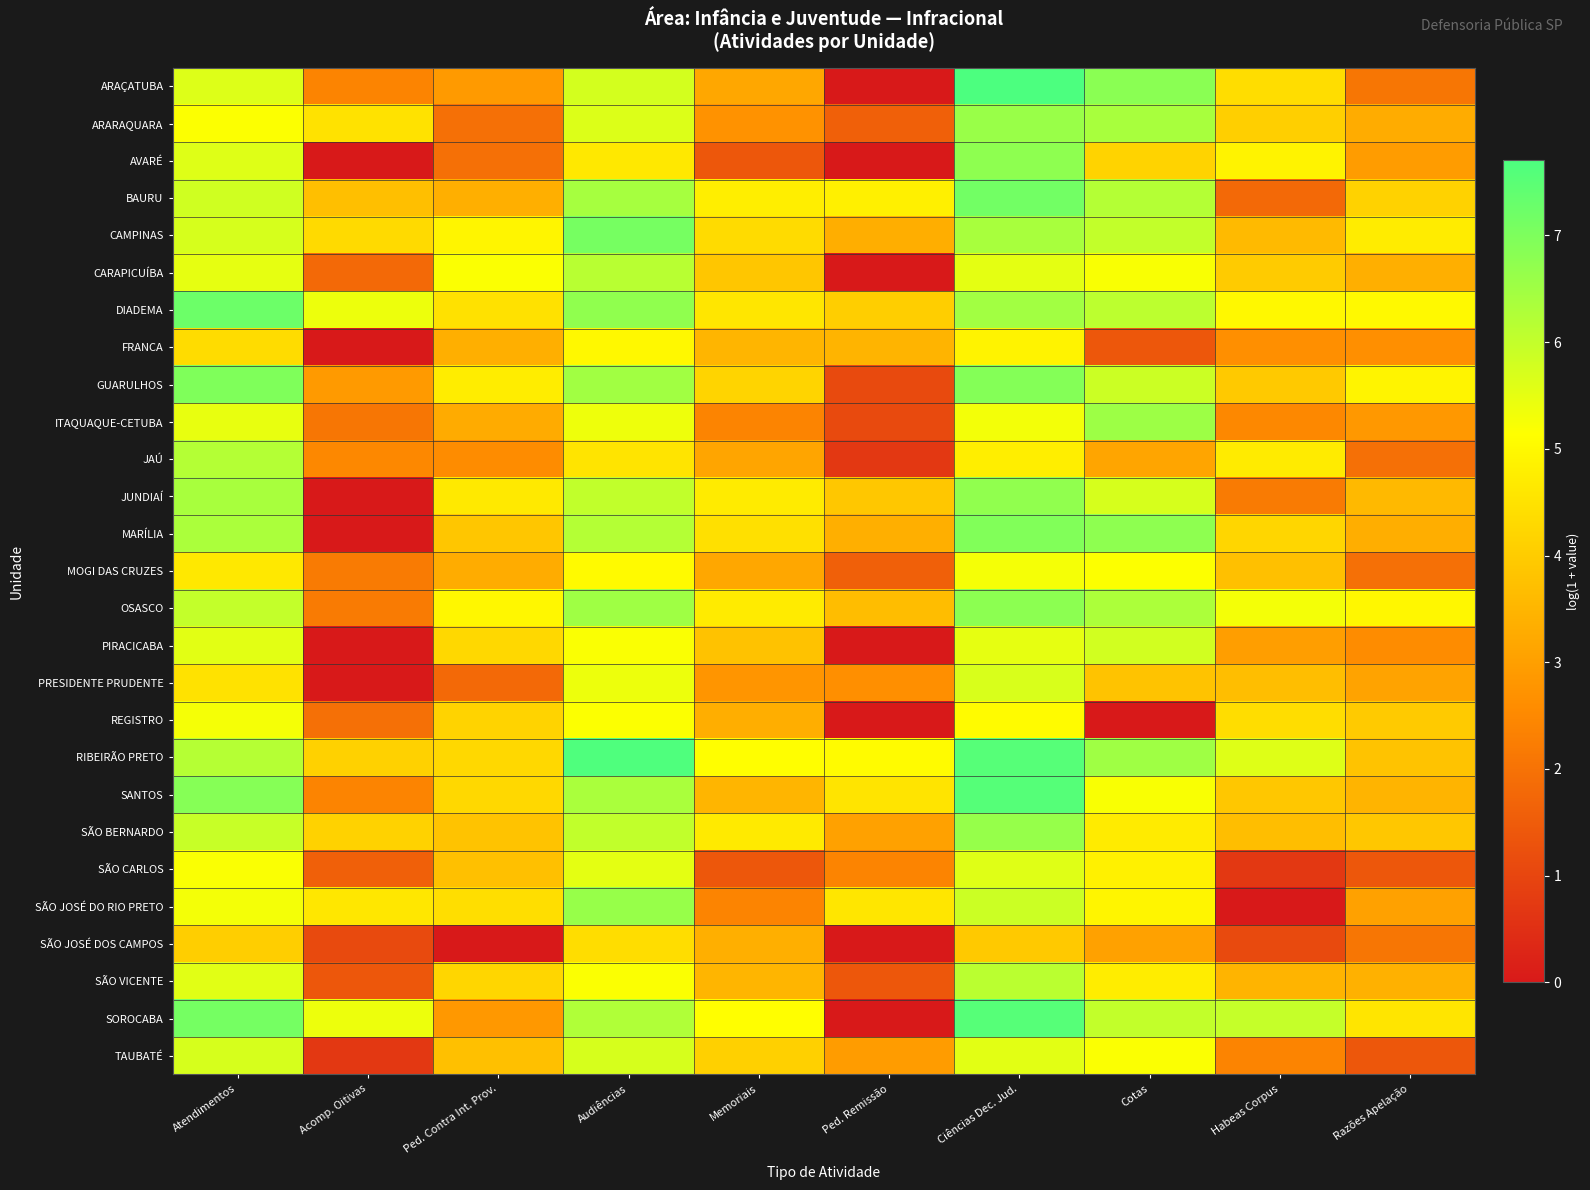

Between Ped. Remissão and Ped. Contra Int. Prov., which is larger?

Ped. Contra Int. Prov.